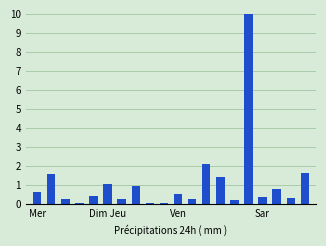

Does the chart contain stacked bars?

No